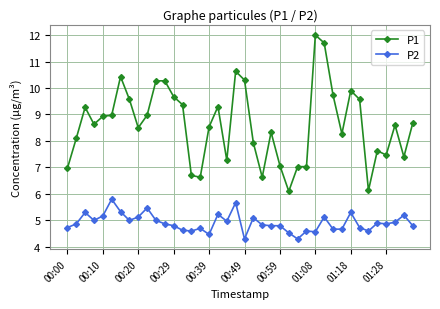

Which series has the largest range (max minus min)?

P1